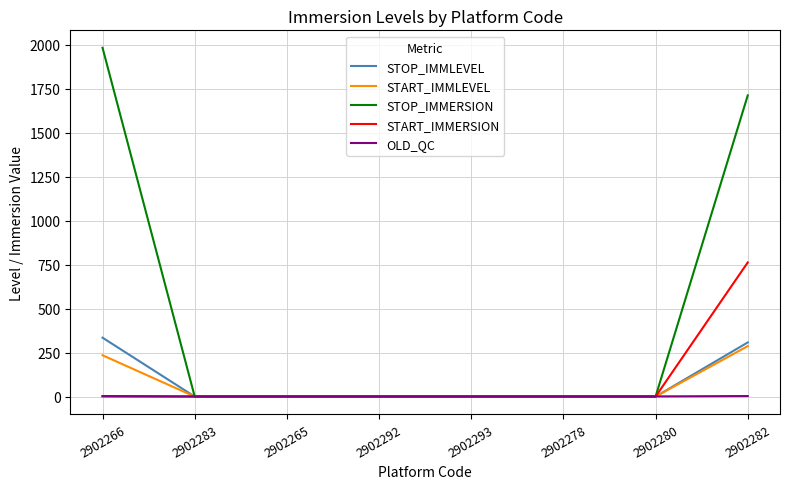

True or false: START_IMMLEVEL has a value of 0 at 2902278.

True